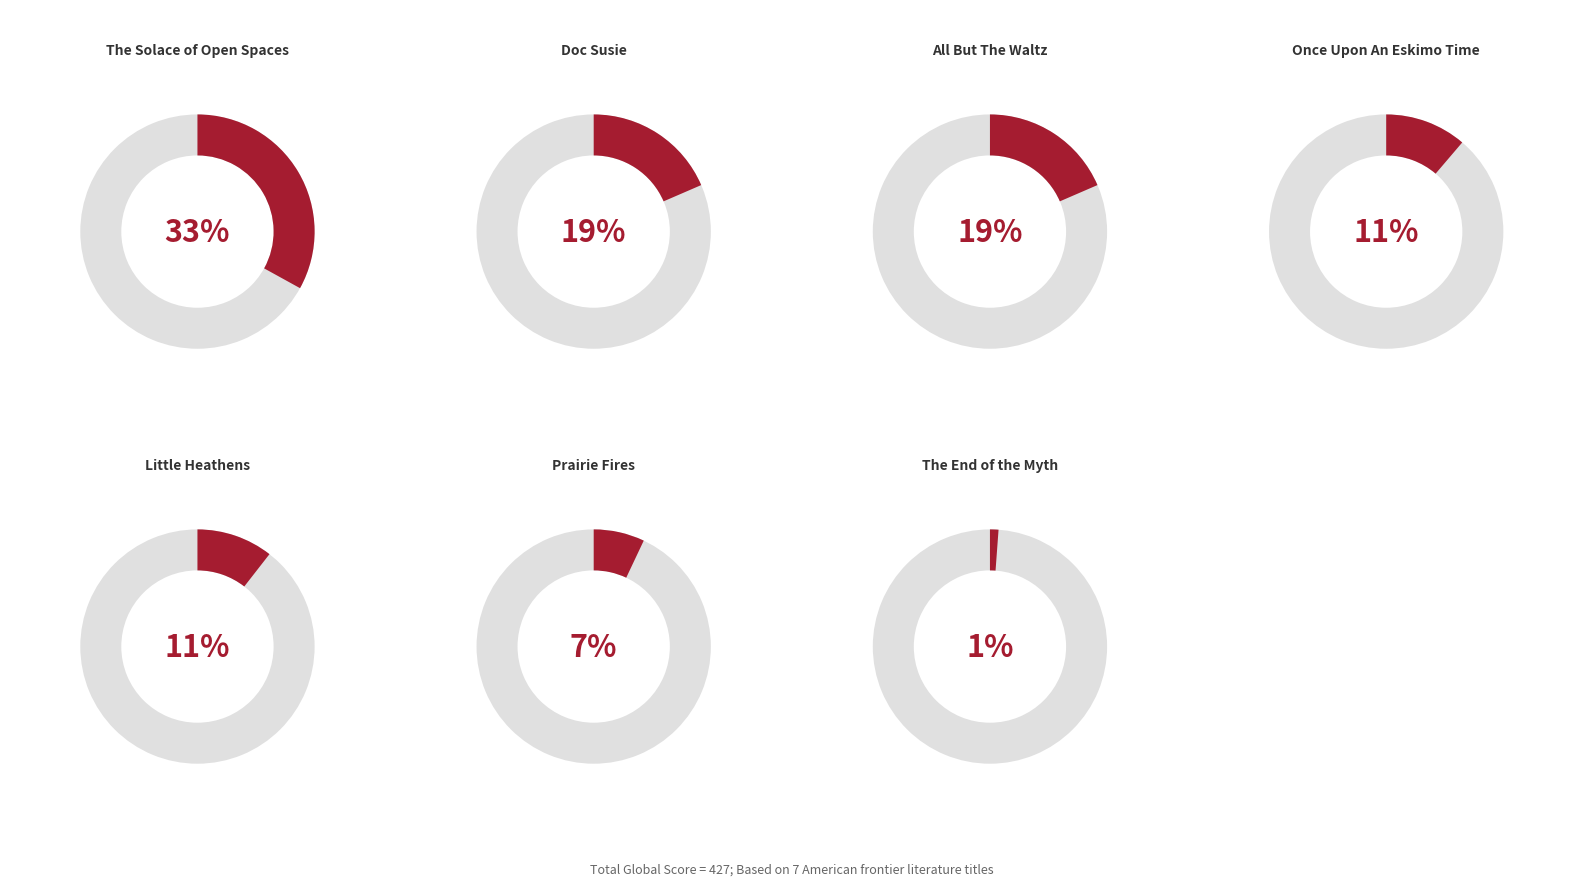

To the nearest percent, what is the average slice percentage?

14%